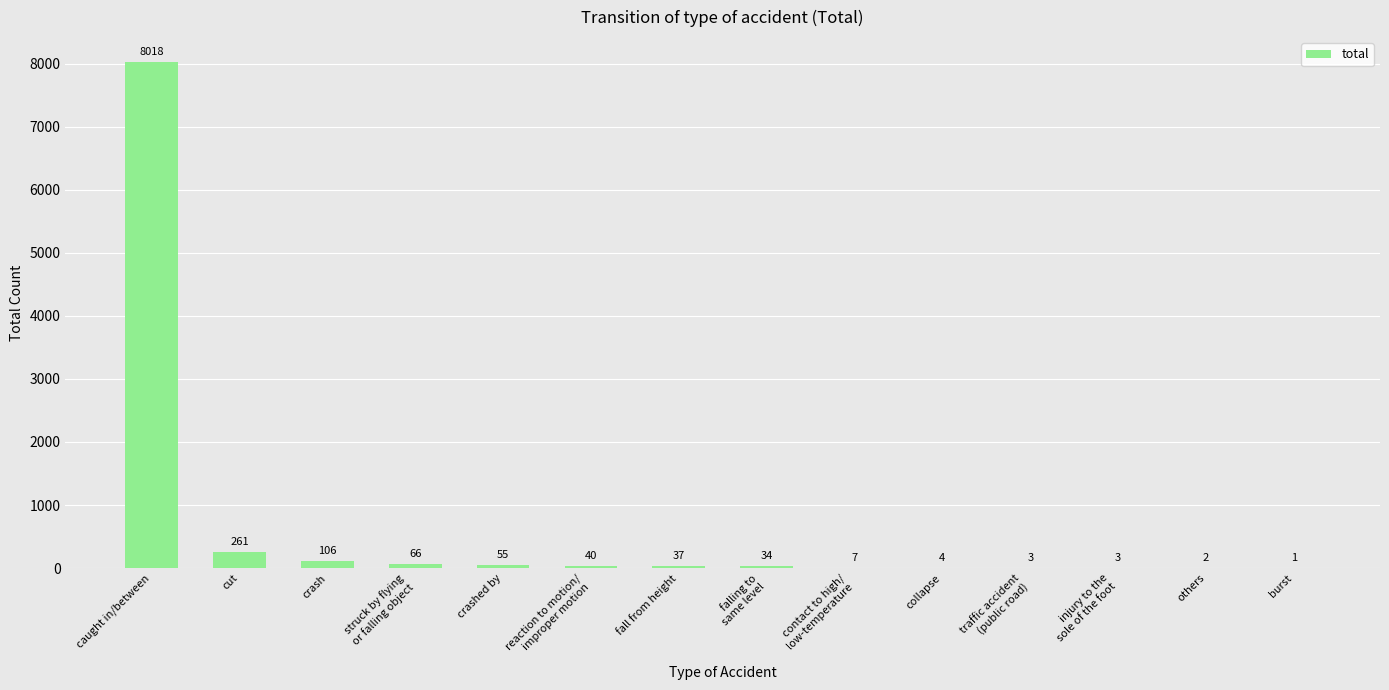

Reading right to left, extract all data points from this chart.

1	2	3	3	4	7	34	37	40	55	66	106	261	8018